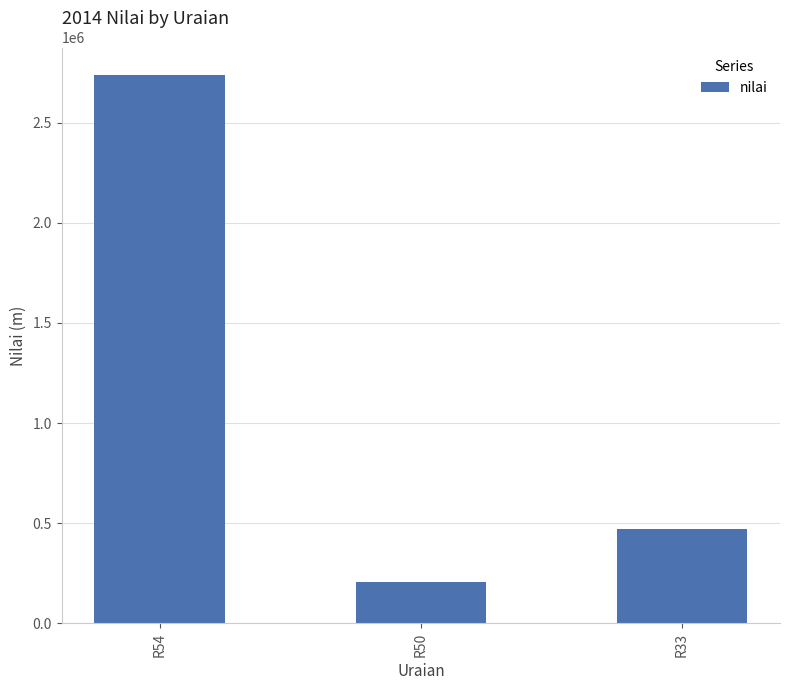

How many values are between 208341 and 2737517?

3